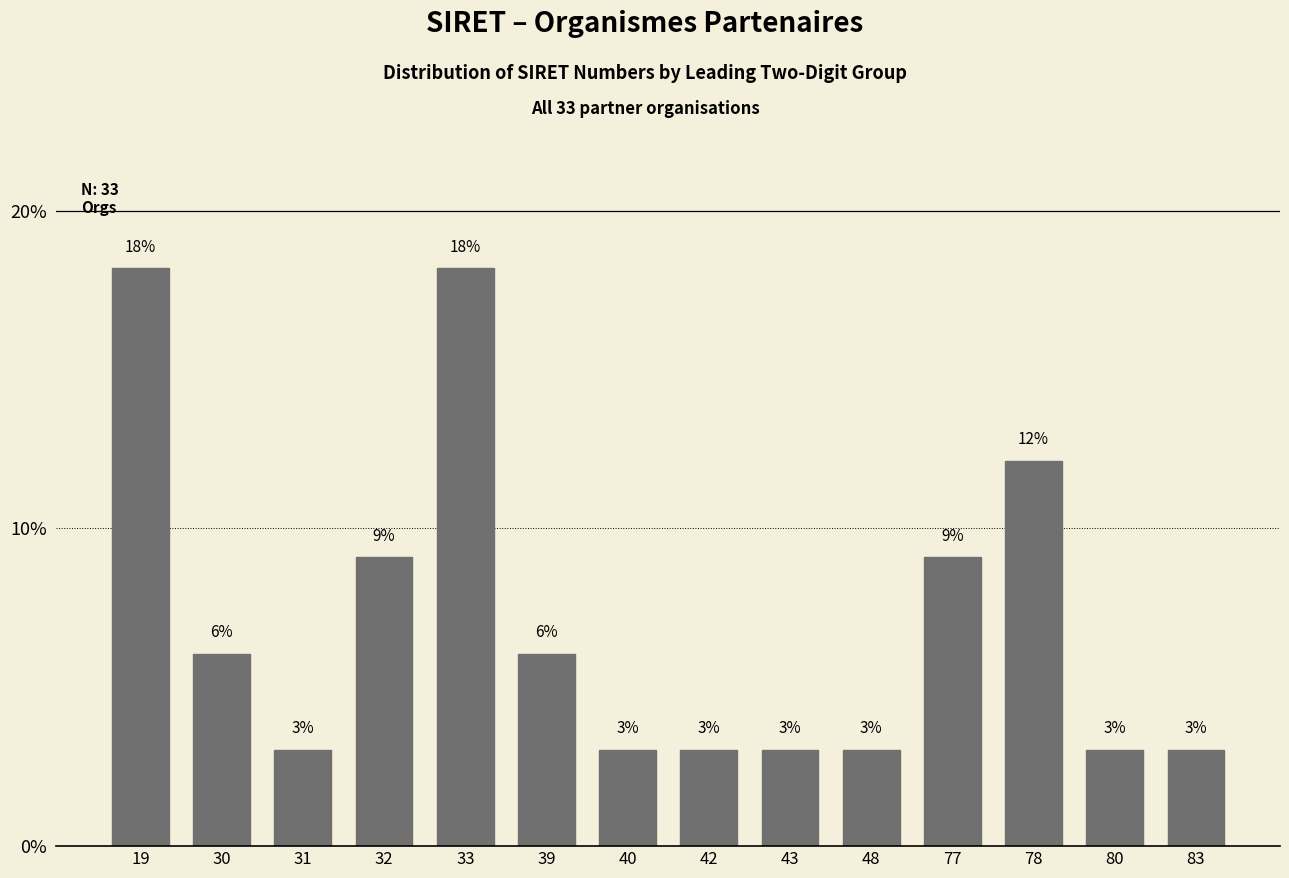

The value at 42 is 5.3. True or false?

False